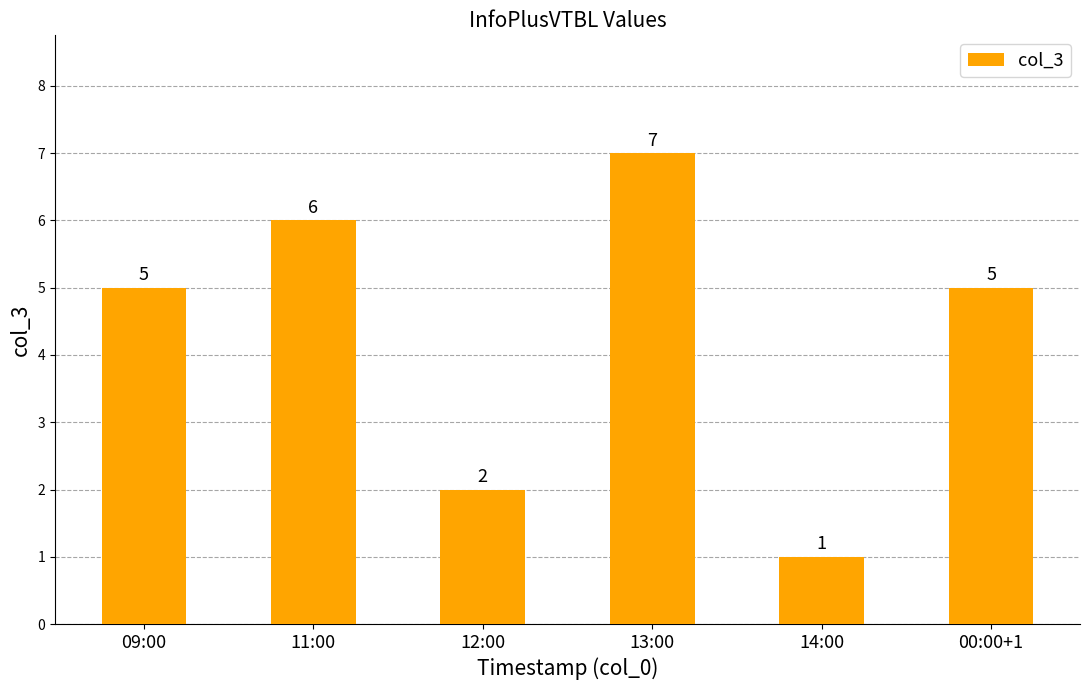

Reading right to left, list all the values displayed in this chart.

00:00+1=5	14:00=1	13:00=7	12:00=2	11:00=6	09:00=5